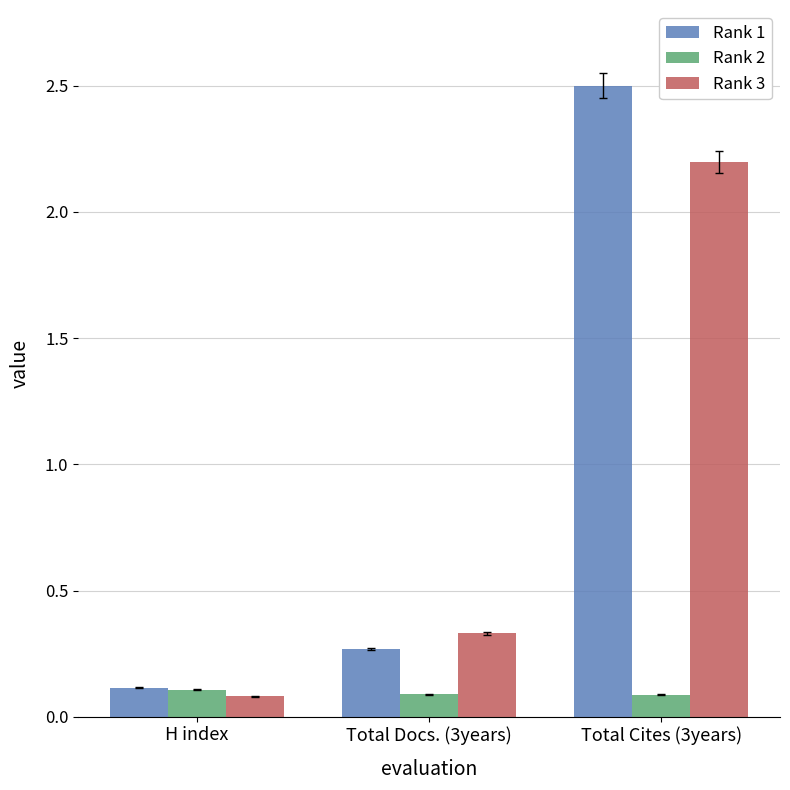

Which label corresponds to the largest value in the chart?

Total Cites (3years)